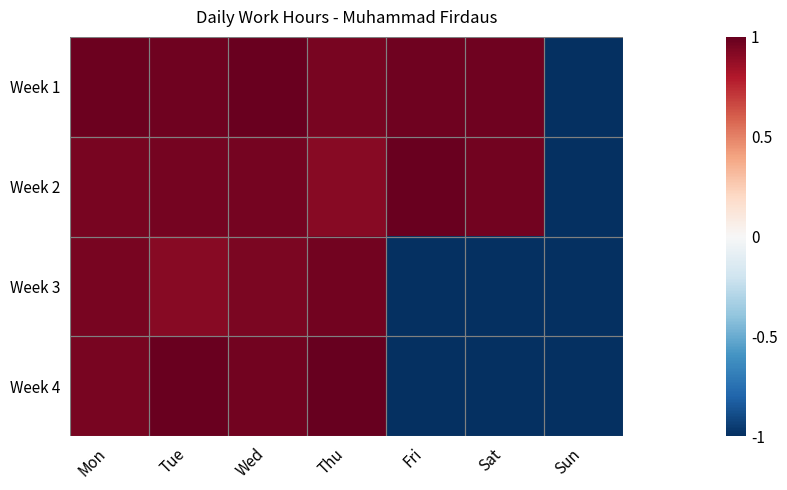

What is the total value across all series at Thu?

3.8